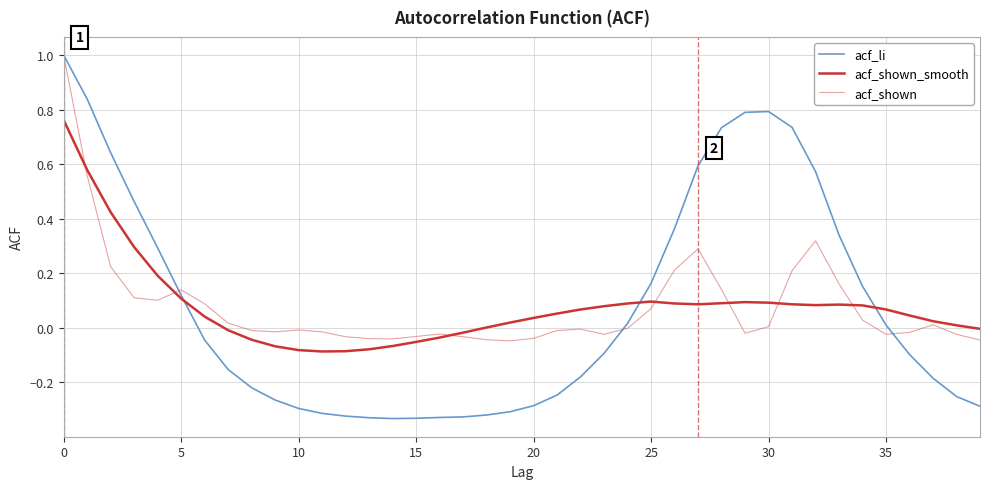

Does the chart display data point markers on the line(s)?

No